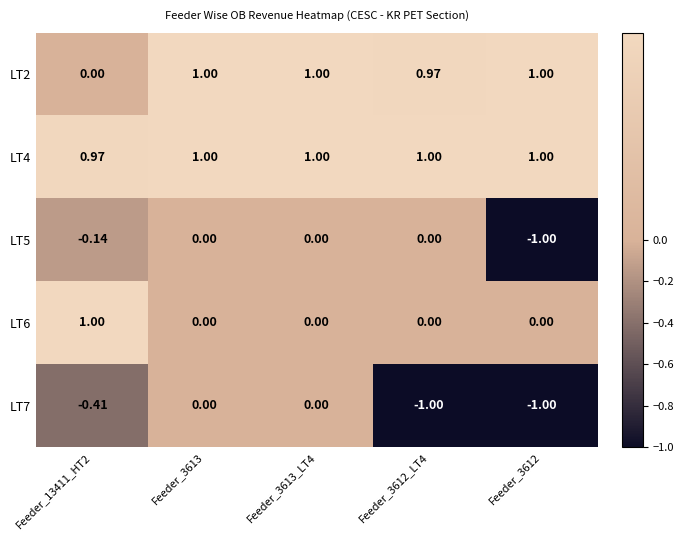

Is the value of LT2 at Feeder_3612_LT4 greater than the value of LT6 at Feeder_3613_LT4?

Yes